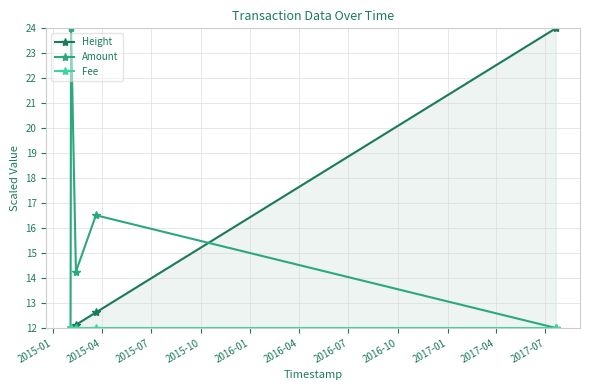

True or false: Amount and Fee cross at least once.

False